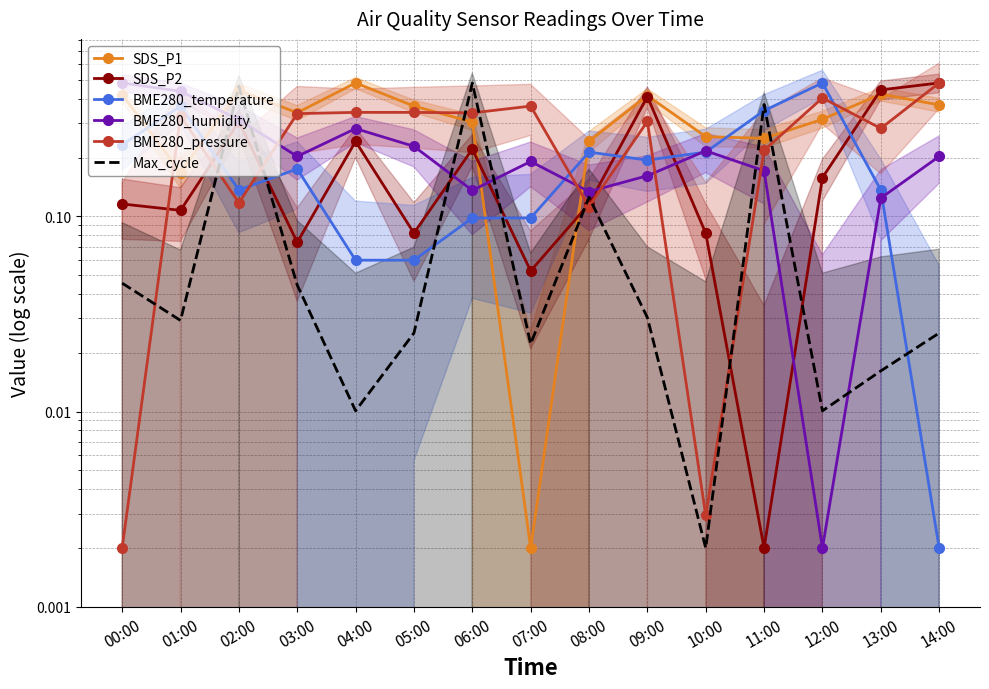

What position from the right is 03:00?

12